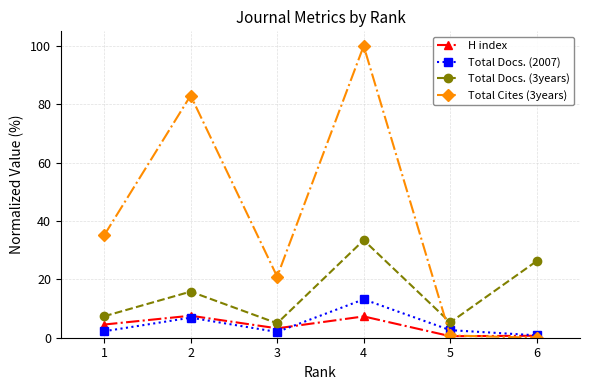

What is the greatest value displayed?

100.0